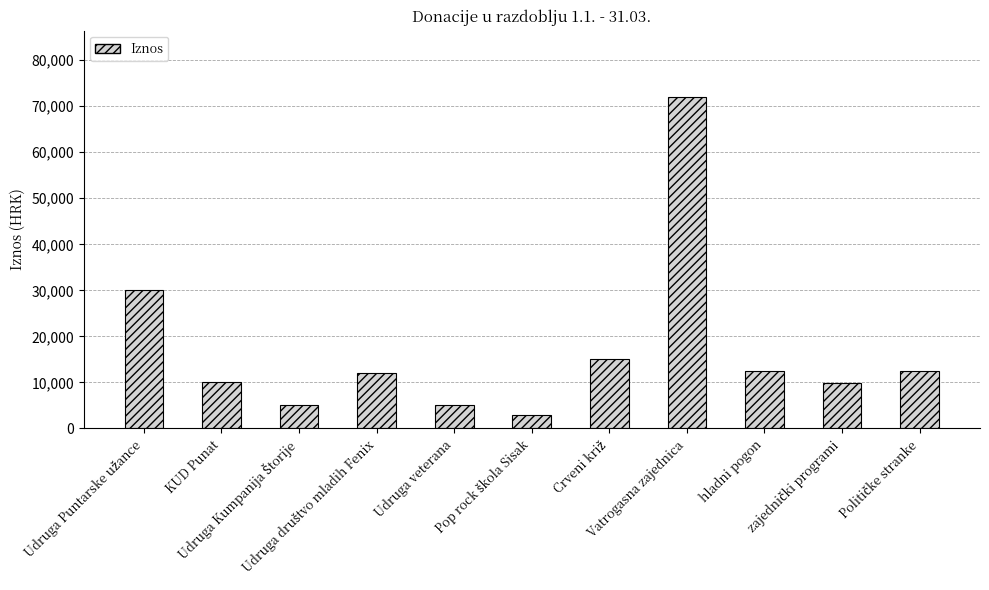

How many distinct data groups are displayed?

1